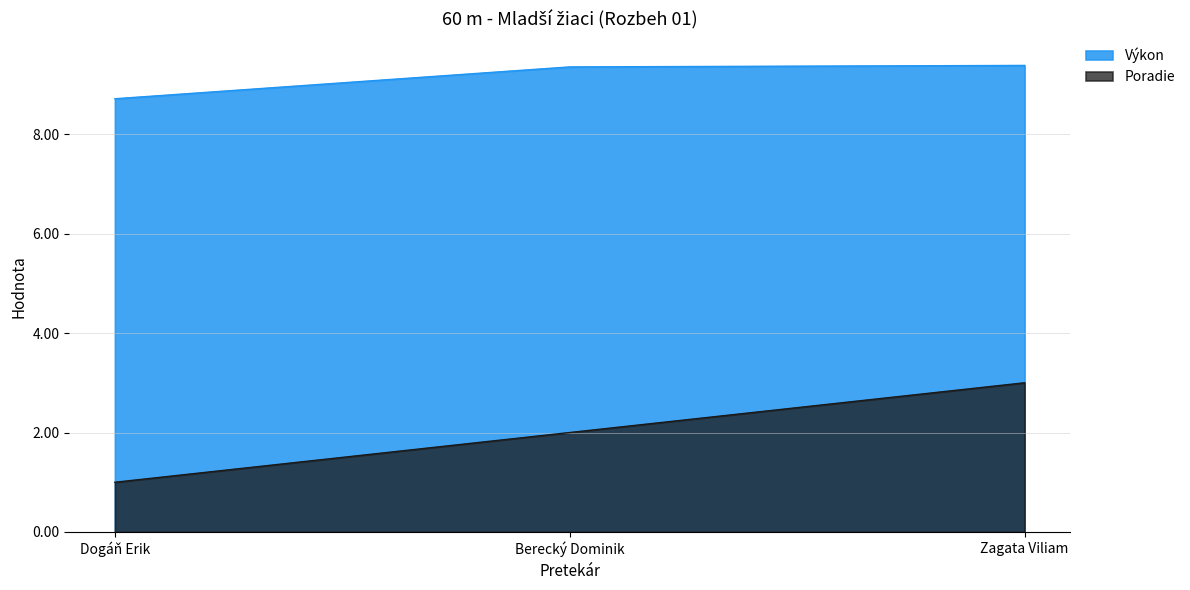

What is the value of the Poradie point at the 2nd from the left?

2.0